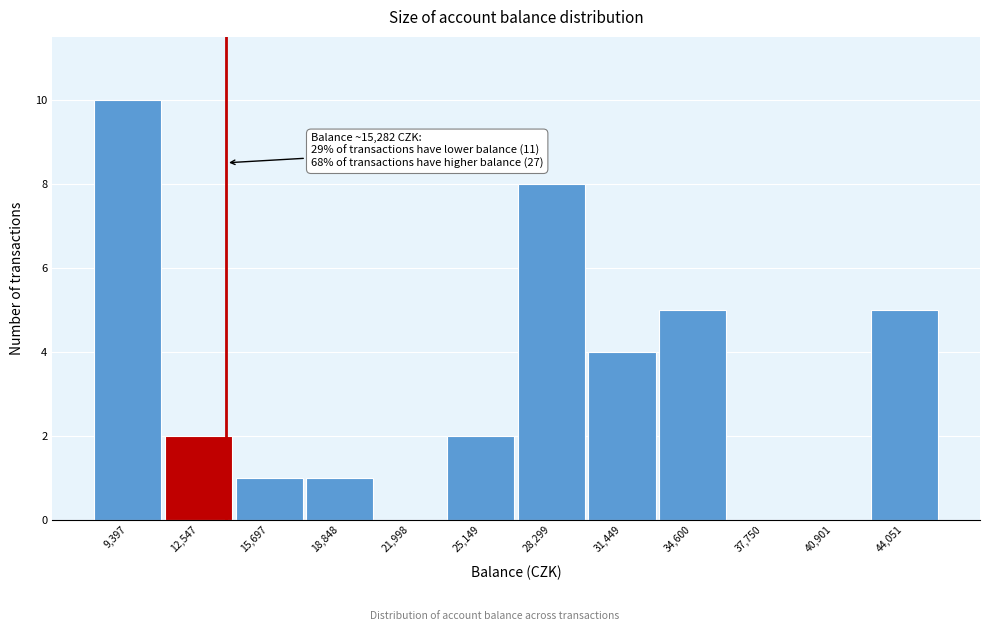

Reading left to right, extract all data points from this chart.

9,397=10	12,547=2	15,697=1	18,848=1	21,998=0	25,149=2	28,299=8	31,449=4	34,600=5	37,750=0	40,901=0	44,051=5